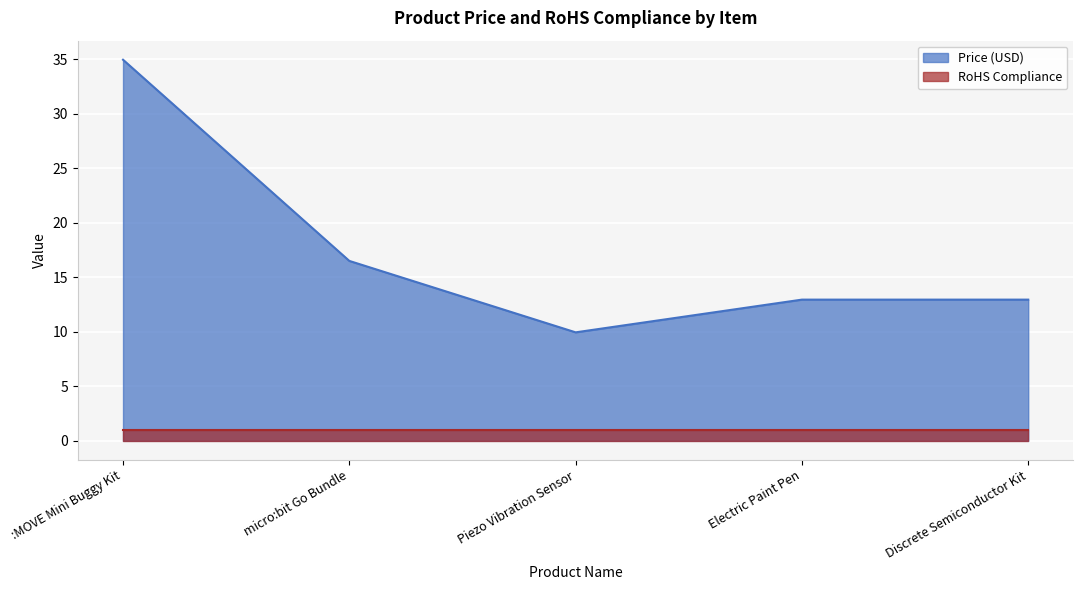

Does the chart display data point markers on the line(s)?

No